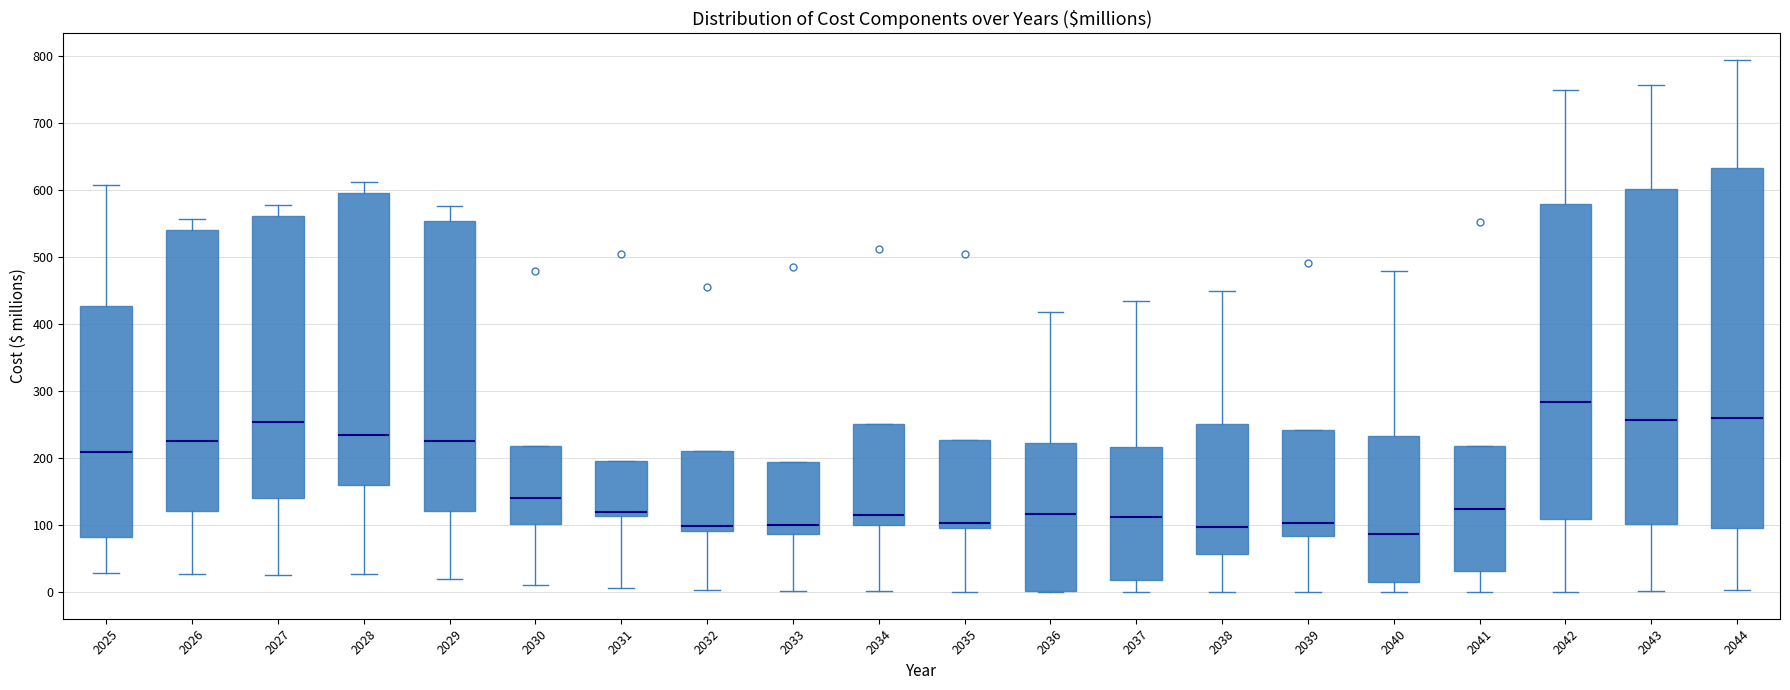

Reading left to right, transcribe this box plot: for each box, give where its median line is, the range the box spans, and where its two whiskers end, as read against the y-axis. The values are not printed on the chart, so give them approximately, as read against the axis.

2025: median 210, box 80 to 430, whiskers 30 to 610
2026: median 230, box 120 to 540, whiskers 30 to 560
2027: median 250, box 140 to 560, whiskers 30 to 580
2028: median 230, box 160 to 600, whiskers 30 to 610
2029: median 230, box 120 to 550, whiskers 20 to 580
2030: median 140, box 100 to 220, whiskers 10 to 220
2031: median 120, box 110 to 190, whiskers 10 to 190
2032: median 100, box 90 to 210, whiskers 0 to 210
2033: median 100, box 90 to 190, whiskers 0 to 190
2034: median 120, box 100 to 250, whiskers 0 to 250
2035: median 100 (just above the box's lower edge), box 100 to 230, whiskers 0 to 230
2036: median 120, box 0 to 220, whiskers 0 to 420
2037: median 110, box 20 to 220, whiskers 0 to 430
2038: median 100, box 60 to 250, whiskers 0 to 450
2039: median 100, box 80 to 240, whiskers 0 to 240
2040: median 90, box 10 to 230, whiskers 0 to 480
2041: median 120, box 30 to 220, whiskers 0 to 220
2042: median 280, box 110 to 580, whiskers 0 to 750
2043: median 260, box 100 to 600, whiskers 0 to 760
2044: median 260, box 100 to 630, whiskers 0 to 790